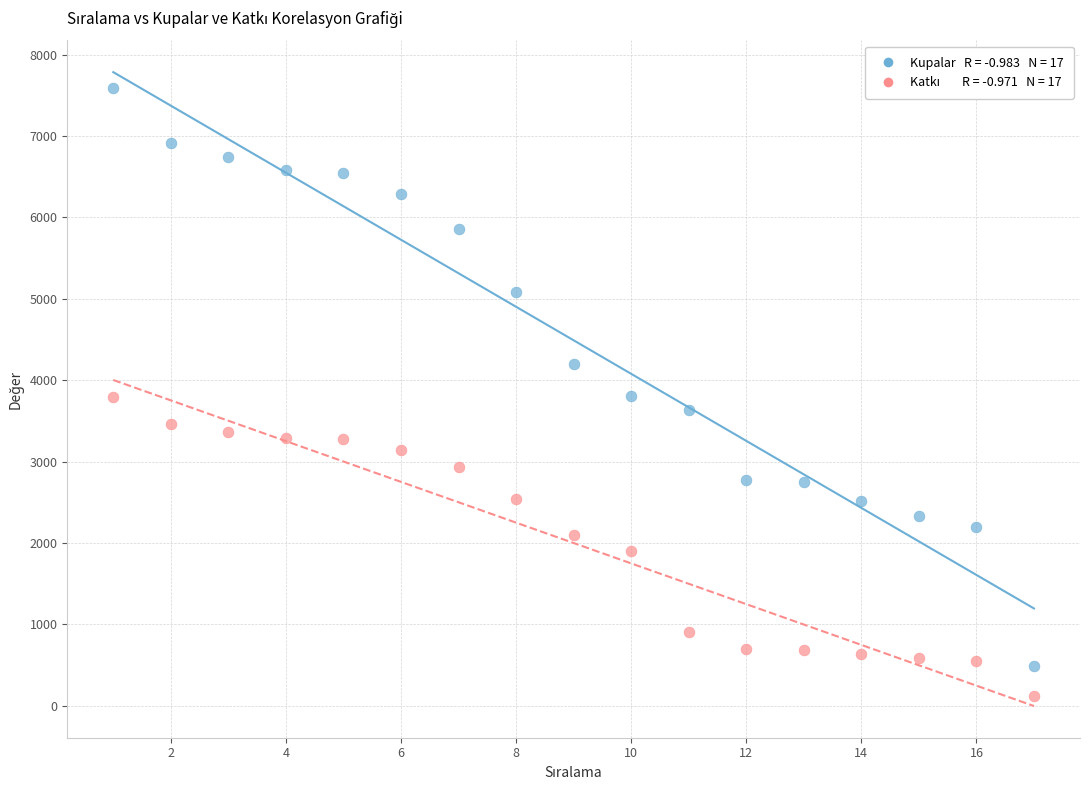

Across all data points, what is the range of Y values (max minus min)?

7469